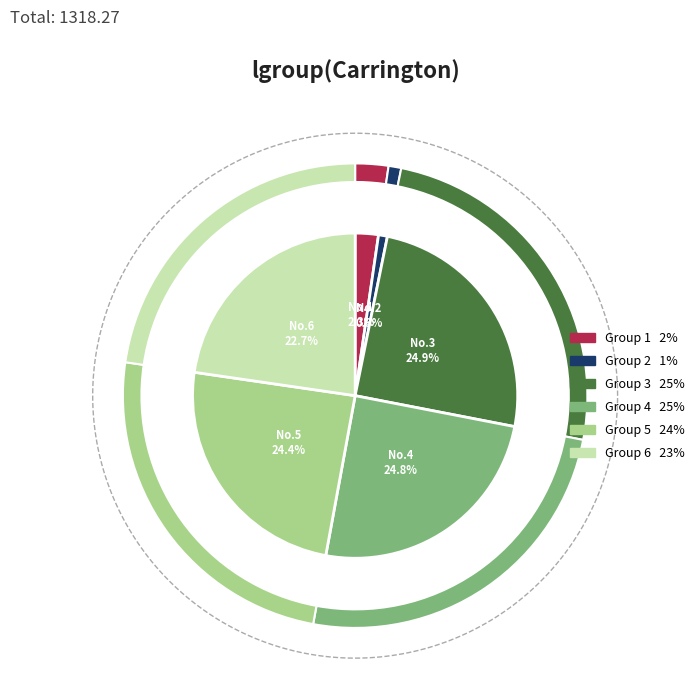

Is there a majority slice in this chart?

No